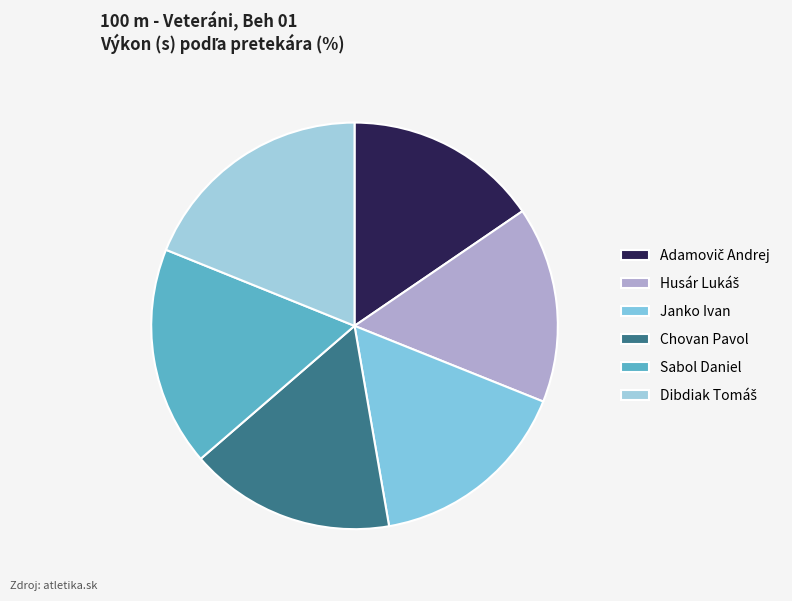

How many segments does this pie chart have?

6